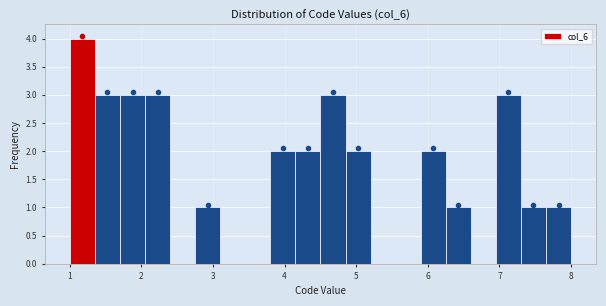

Around what value on the x-axis is the tallest bar? Give the approximate position of its centre, as read against the axis.

1.2